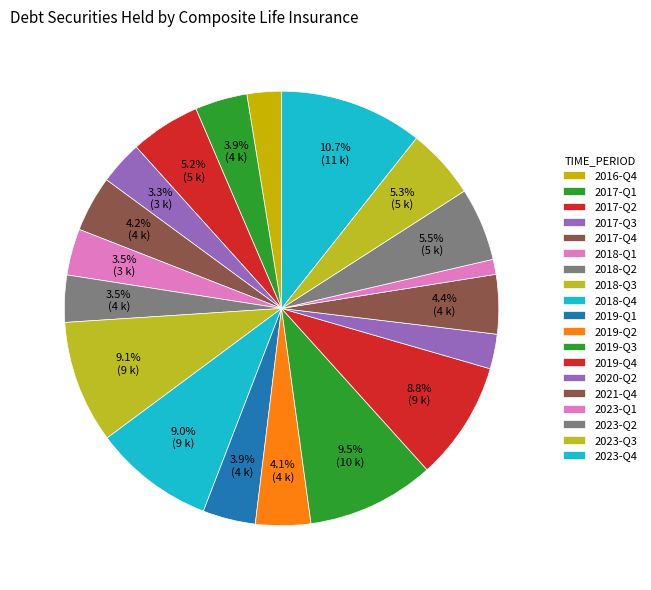

What is the ratio of the value at 2021-Q4 to the value at 2017-Q3?

1.4